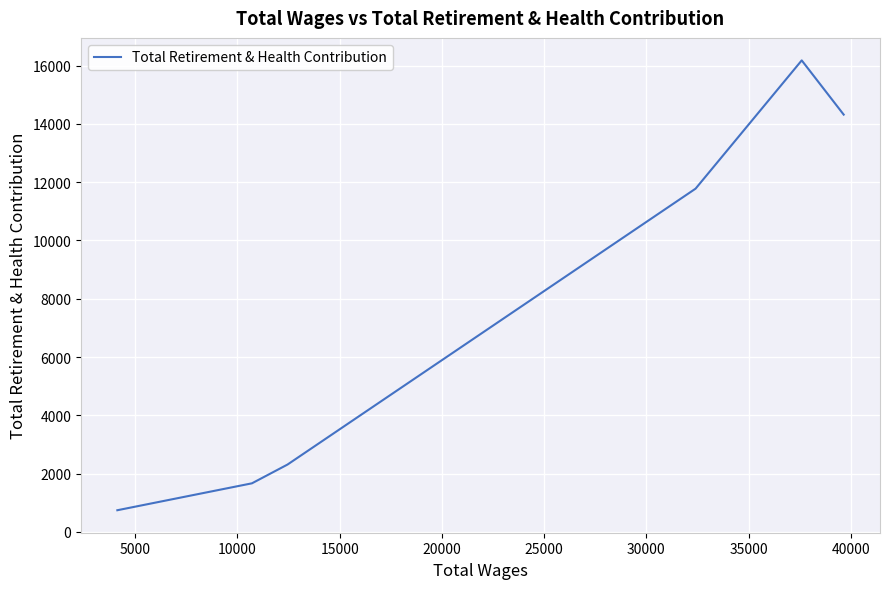

What is the maximum value shown in the chart?

16176